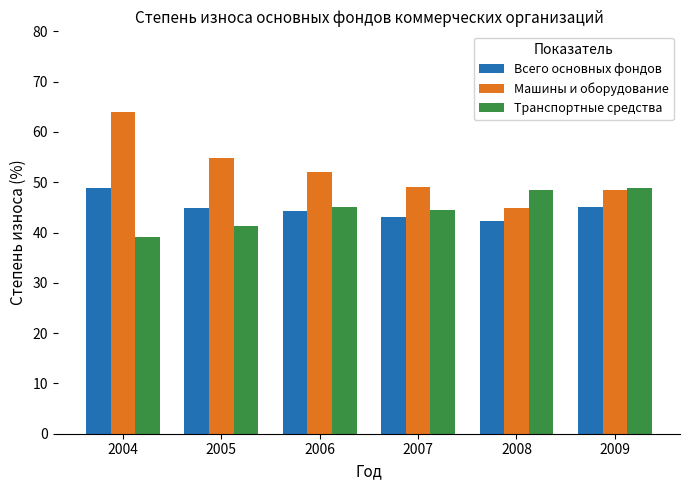

The value of Машины и оборудование at 2009 is 48.5. True or false?

True